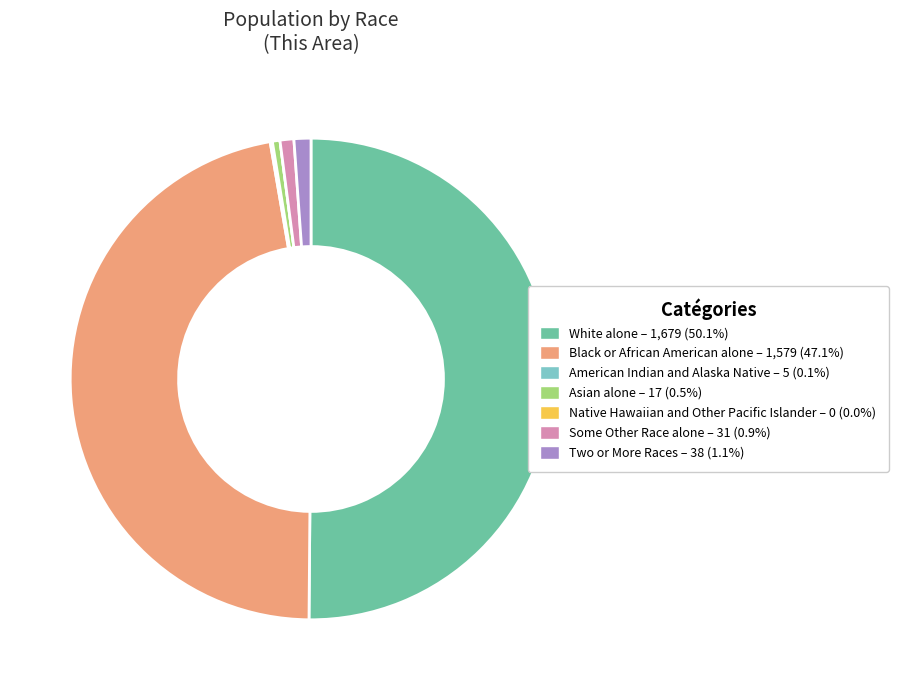

What is the majority slice?

White alone